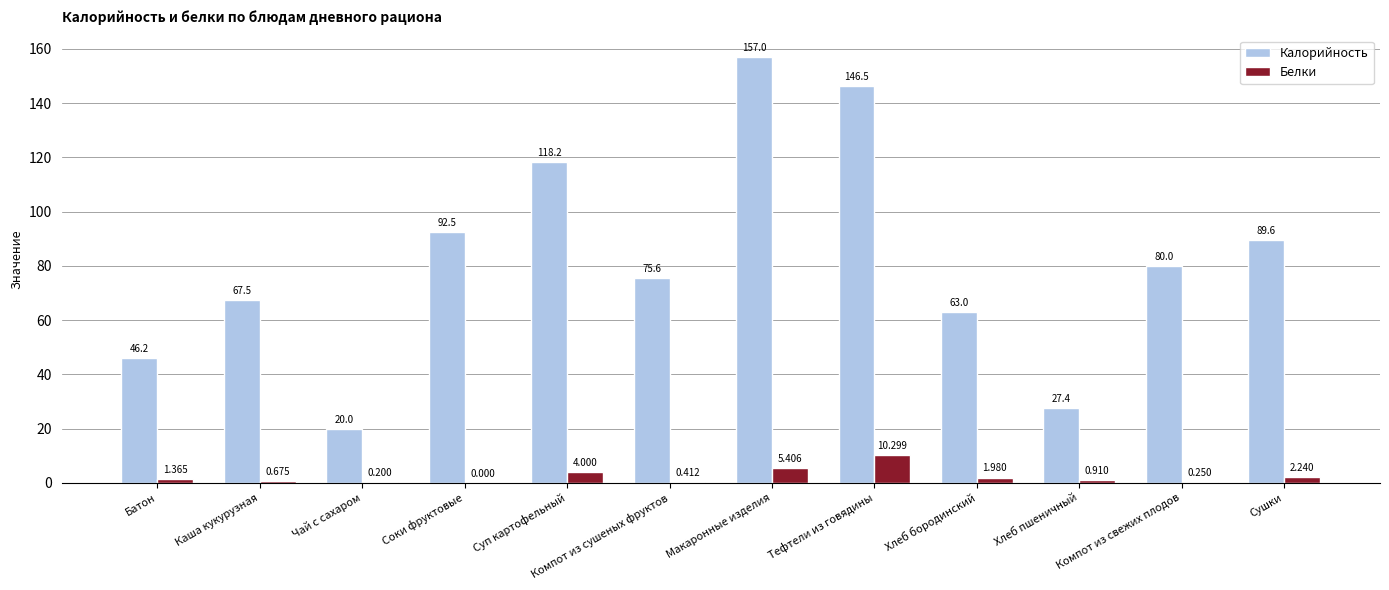

Which series has the largest total across all categories?

Калорийность